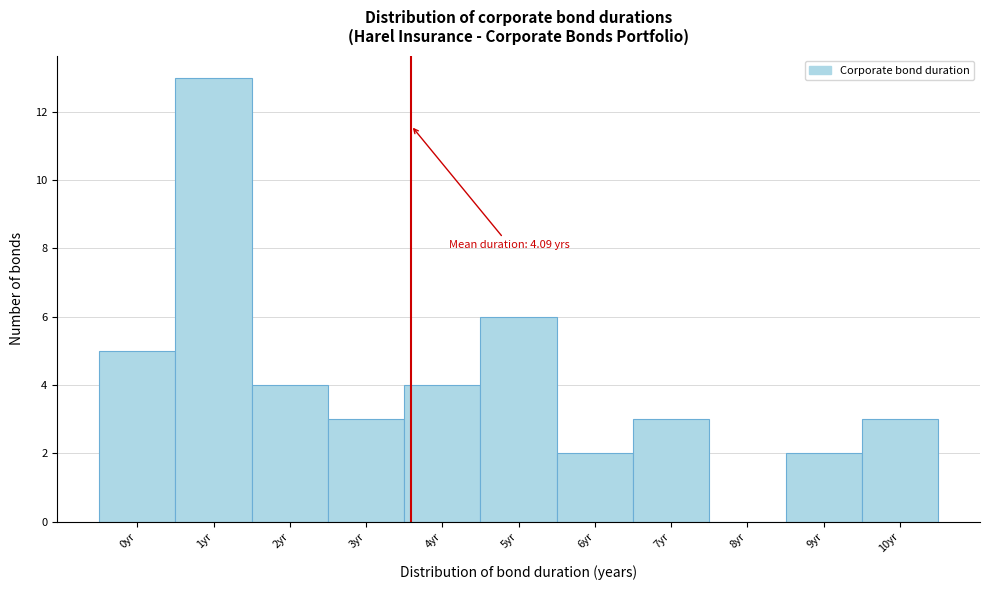

Which label corresponds to the largest value in the chart?

1yr